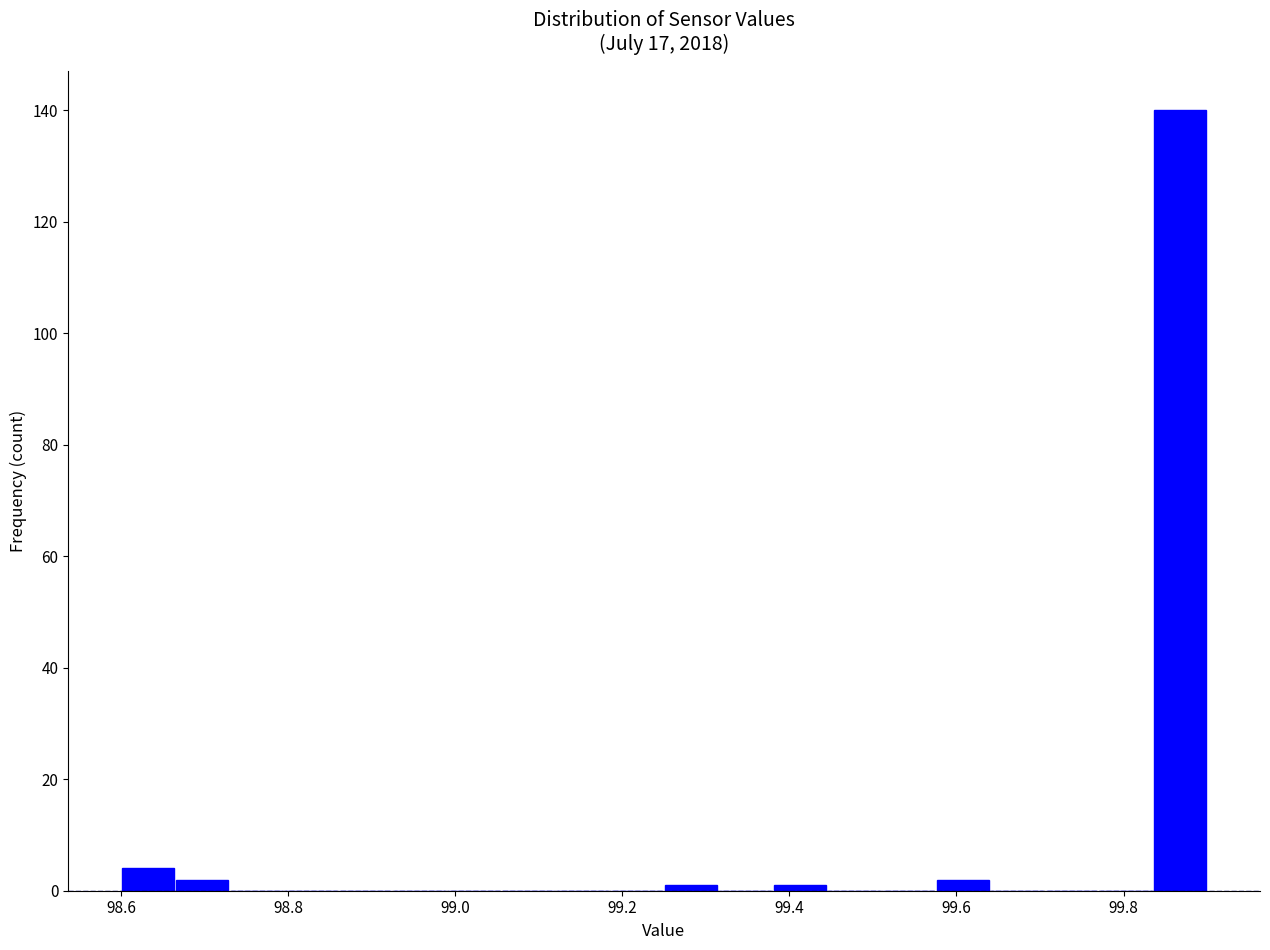

Read against the x-axis, roughly where is the centre of the tallest bar?

99.86